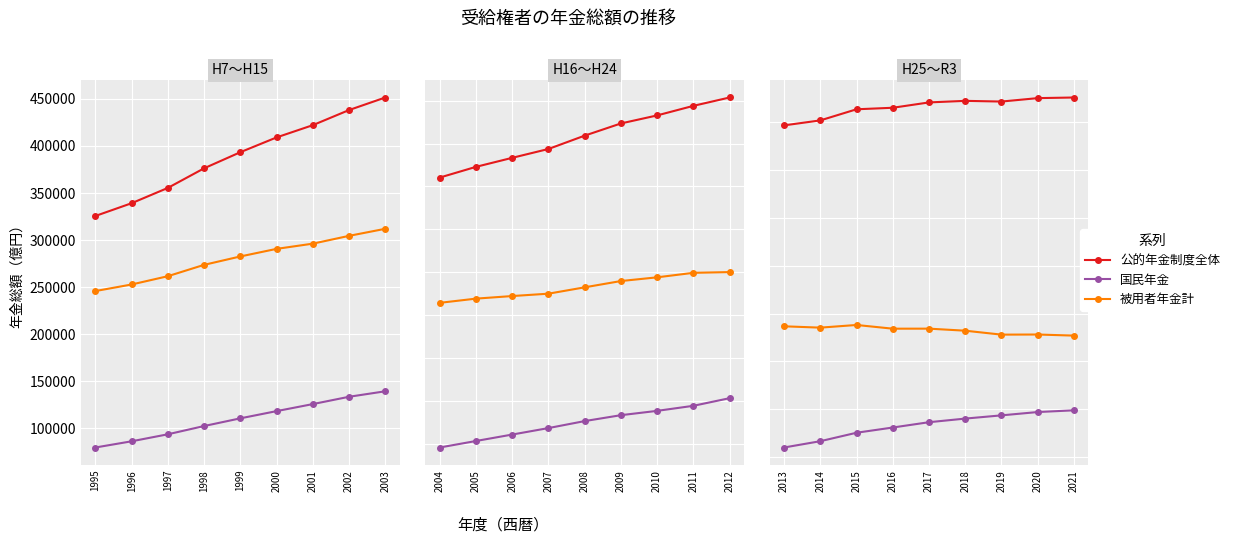

True or false: 被用者年金計 and 国民年金 cross at least once.

False